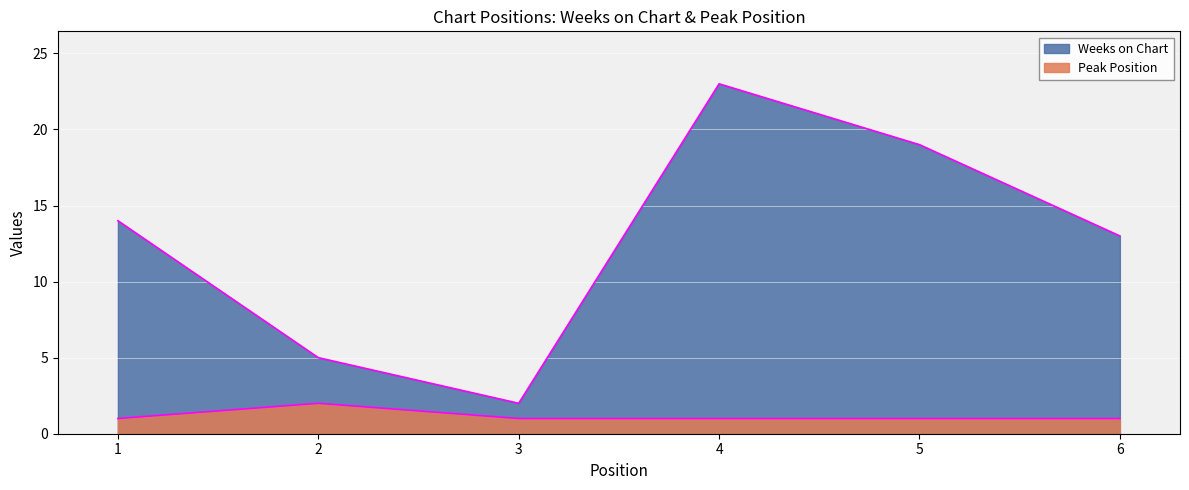

The value of Weeks on Chart at 5 is 26. True or false?

False